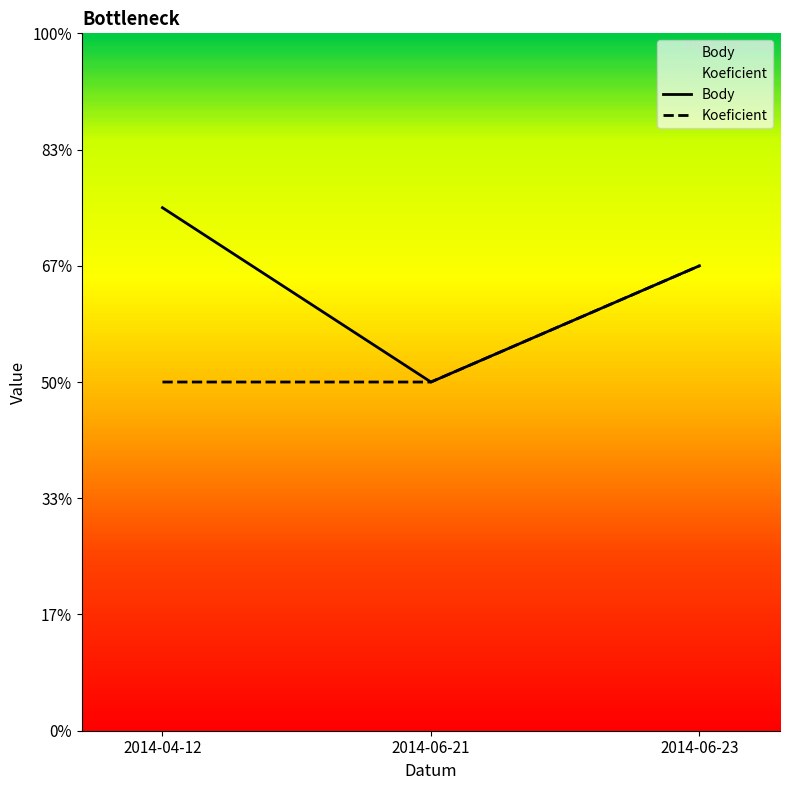

Is the value of Koeficient at 2014-06-23 greater than the value of Body at 2014-06-23?

No